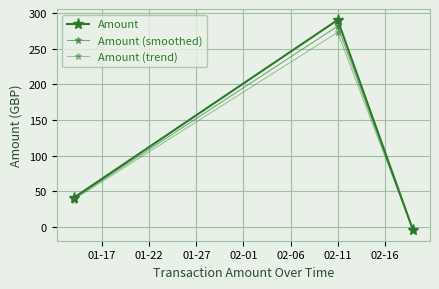

Does the chart have visible grid lines?

Yes